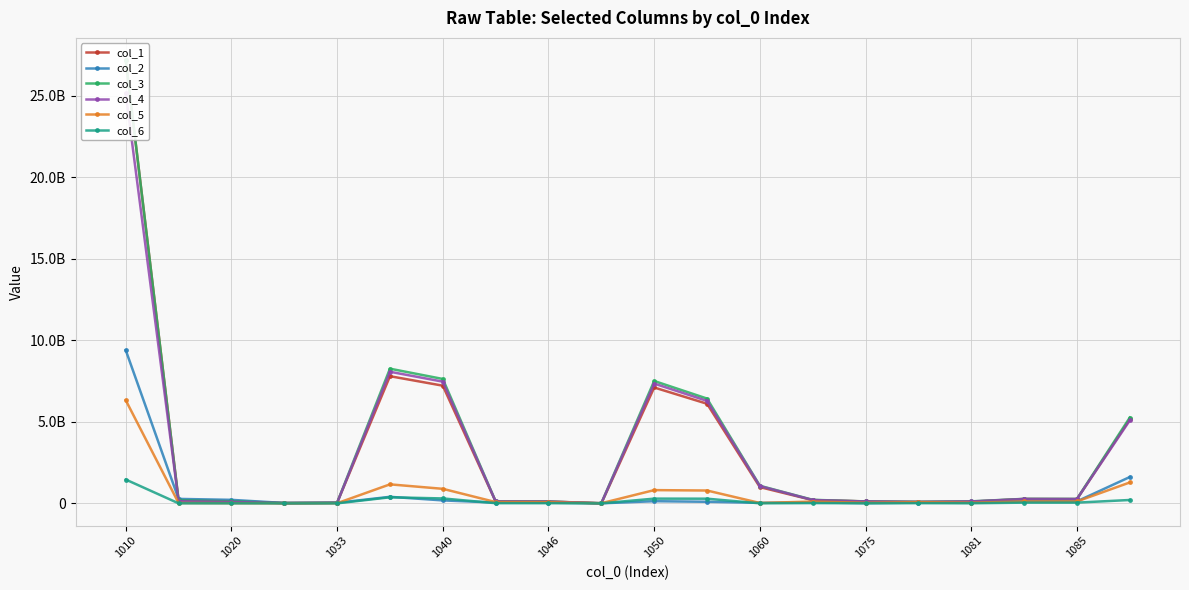

Between 1046 and 15, which series saw the biggest shift?

col_5